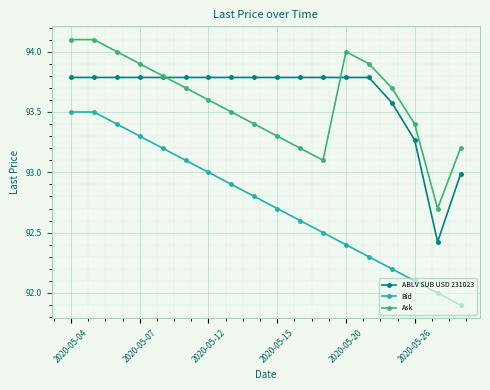

True or false: Bid and ABLV SUB USD 231023 cross at least once.

False